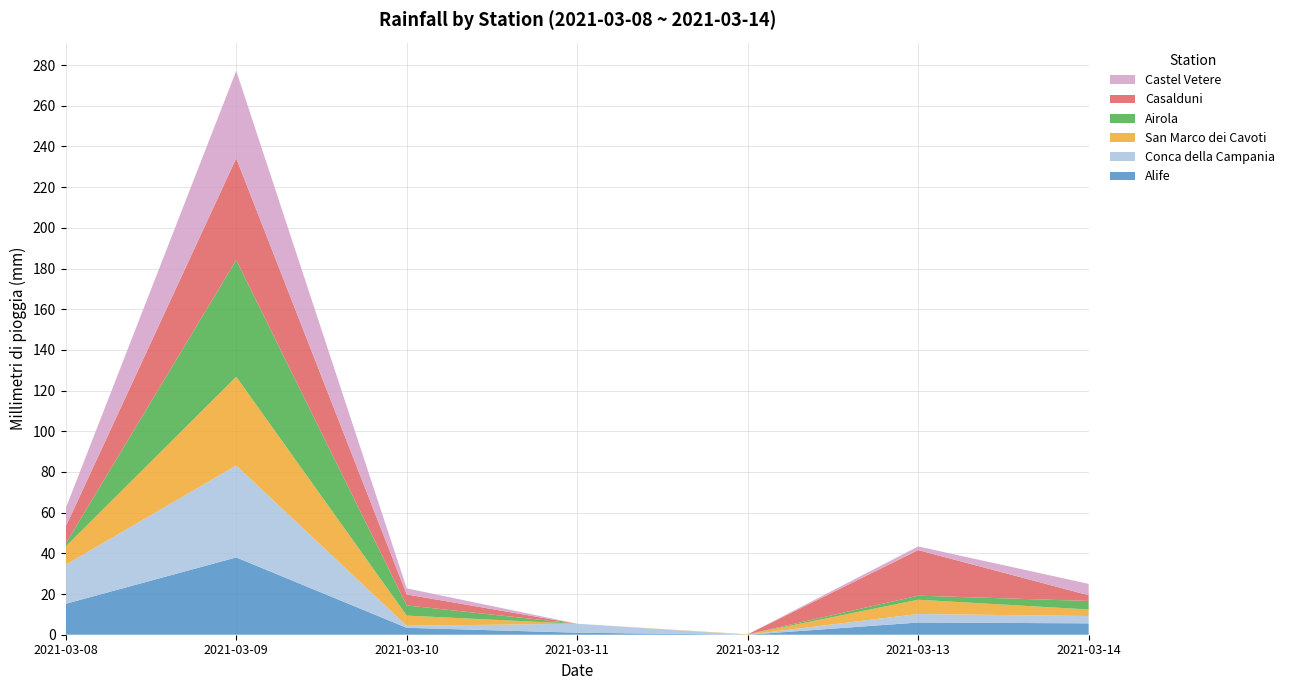

Reading left to right, what are all the values shown in this chart?

Alife: 2021-03-08=15.2	2021-03-09=38.0	2021-03-10=3.4	2021-03-11=1.0	2021-03-12=0.0	2021-03-13=6.0	2021-03-14=5.6
Conca della Campania: 2021-03-08=19.2	2021-03-09=45.2	2021-03-10=1.0	2021-03-11=4.4	2021-03-12=0.0	2021-03-13=4.2	2021-03-14=3.6
San Marco dei Cavoti: 2021-03-08=9.0	2021-03-09=43.6	2021-03-10=5.0	2021-03-11=0.0	2021-03-12=0.2	2021-03-13=7.0	2021-03-14=3.2
Airola: 2021-03-08=1.4	2021-03-09=57.4	2021-03-10=5.0	2021-03-11=0.0	2021-03-12=0.0	2021-03-13=2.0	2021-03-14=4.2
Casalduni: 2021-03-08=8.4	2021-03-09=50.0	2021-03-10=5.4	2021-03-11=0.0	2021-03-12=0.0	2021-03-13=22.4	2021-03-14=2.8
Castel Vetere: 2021-03-08=9.0	2021-03-09=43.0	2021-03-10=3.0	2021-03-11=0.0	2021-03-12=0.0	2021-03-13=1.8	2021-03-14=5.6